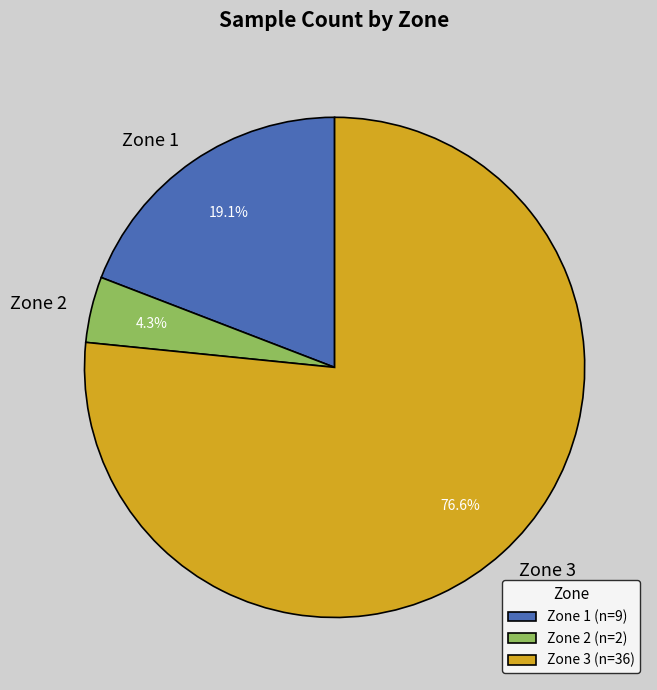

Rank the categories by value from lowest to highest.

Zone 2, Zone 1, Zone 3